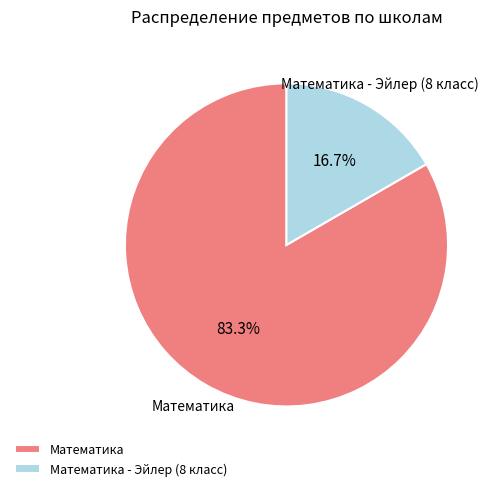

To the nearest percent, what portion does Математика - Эйлер (8 класс) represent?

17%